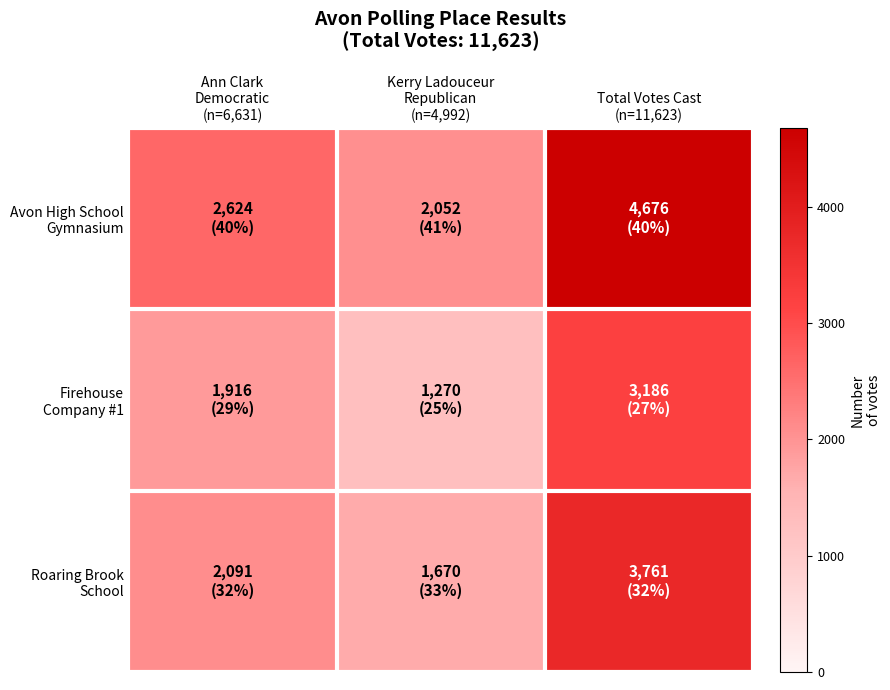

List the series in order of their overall mean, lowest first.

Firehouse Company #1, Roaring Brook School, Avon High School Gymnasium